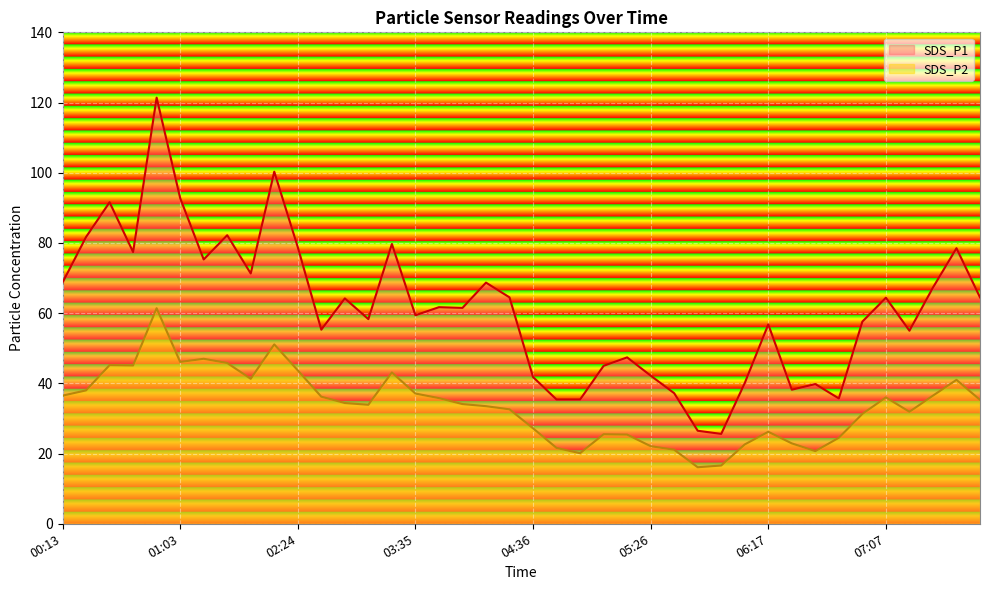

True or false: SDS_P2 and SDS_P1 cross at least once.

False